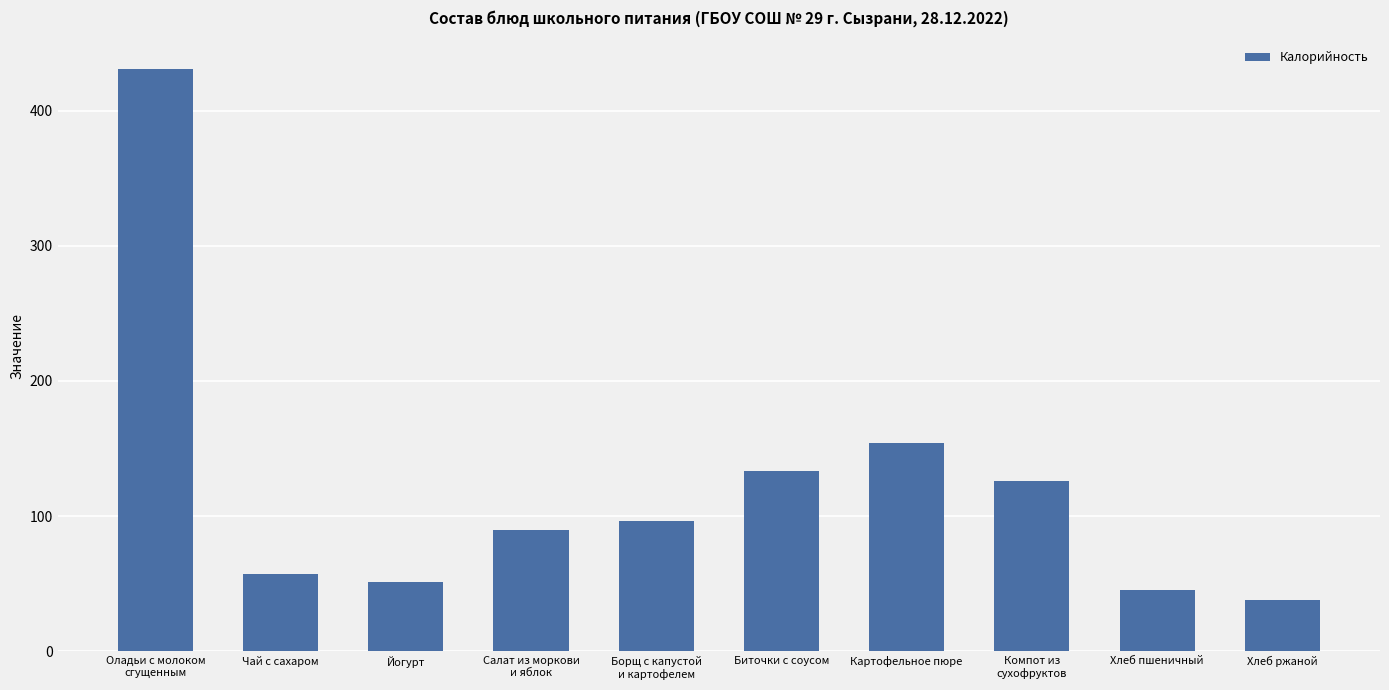

Reading right to left, what are all the values shown in this chart?

38.0	45.2	126.1	154.2	133.2	96.1	89.4	51.0	57.3	430.6